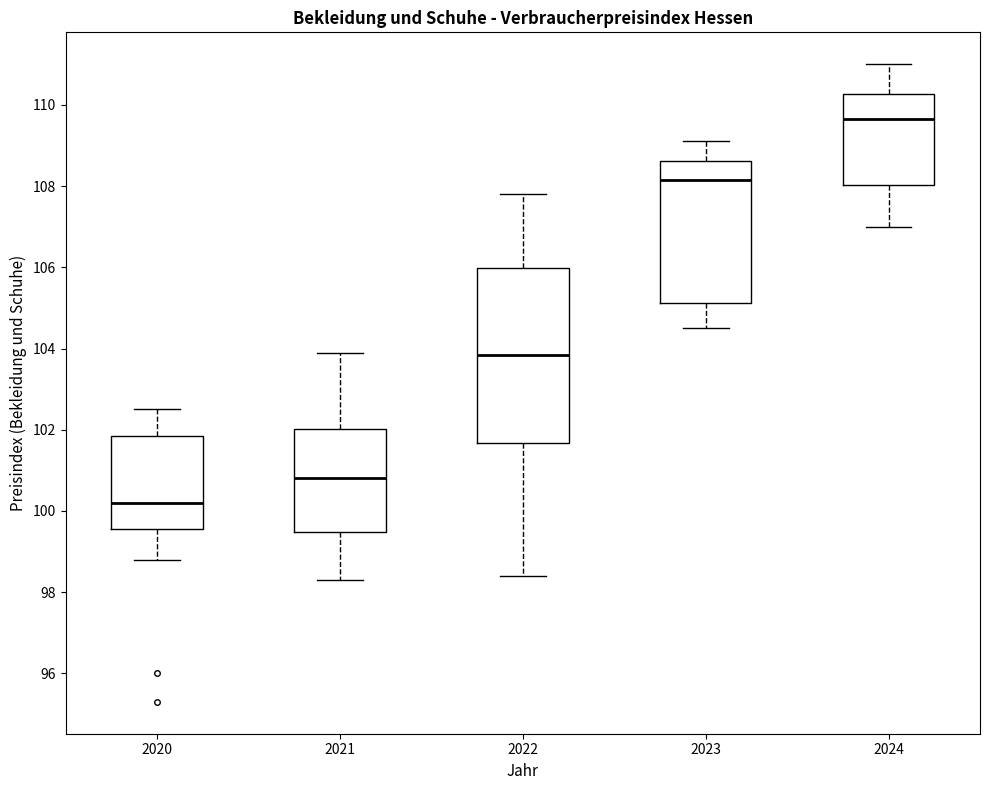

Where does the upper whisker of the box at x = 2024 end on the y-axis? The values are not printed on the chart, so give them approximately, as read against the axis.

111.0